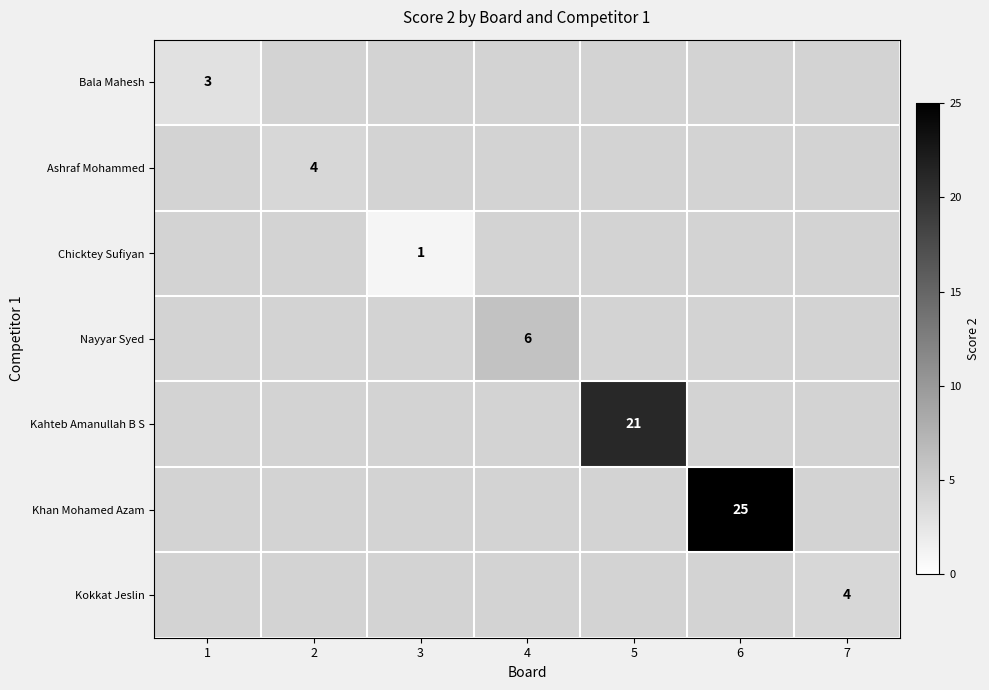

The value of Chicktey Sufiyan at 3 is 1. True or false?

True